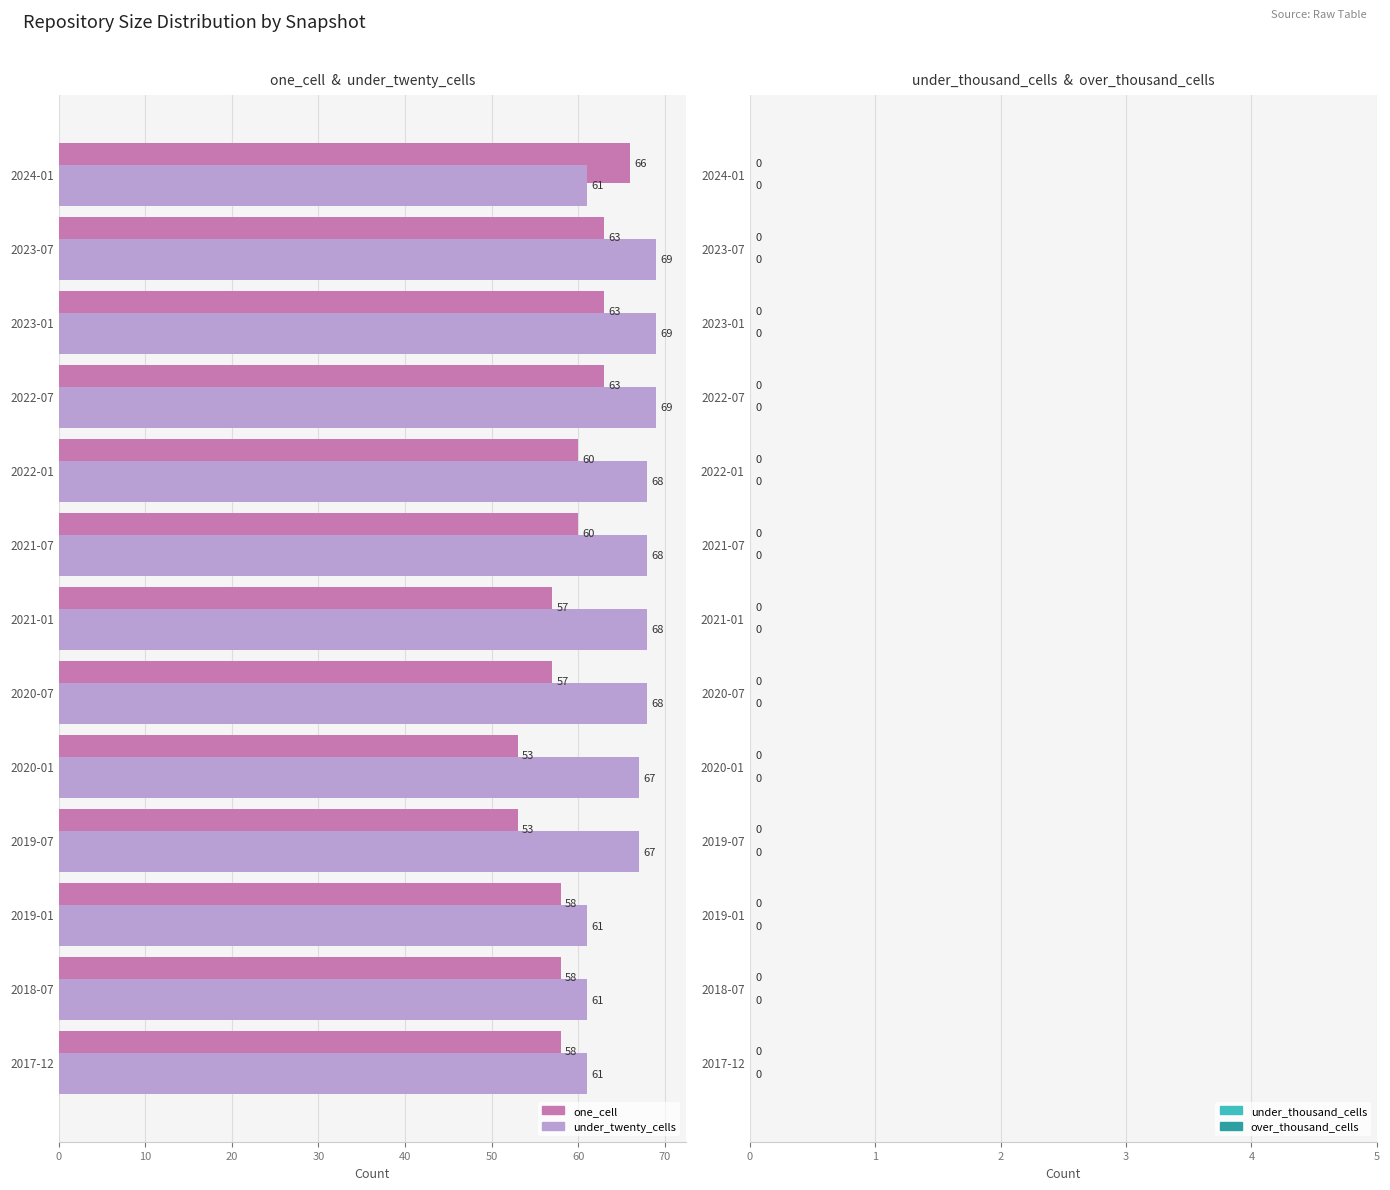

What is the sum of all under_twenty_cells values?

857